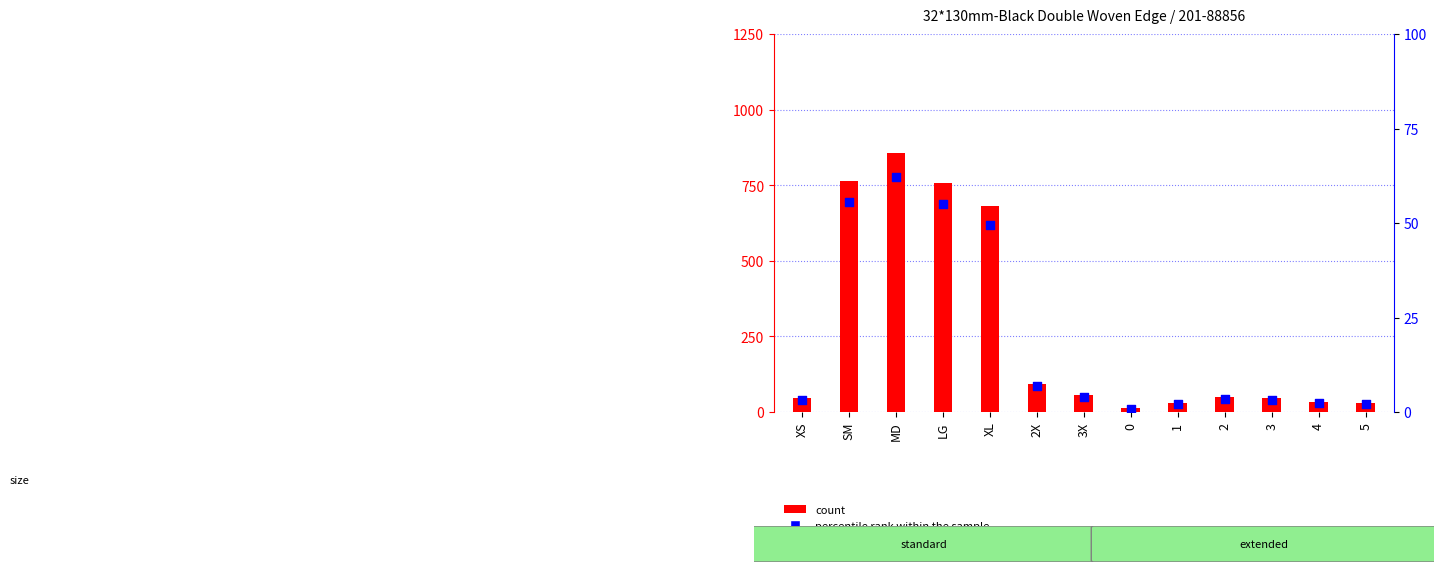

Which series has the widest spread of Y values?

count